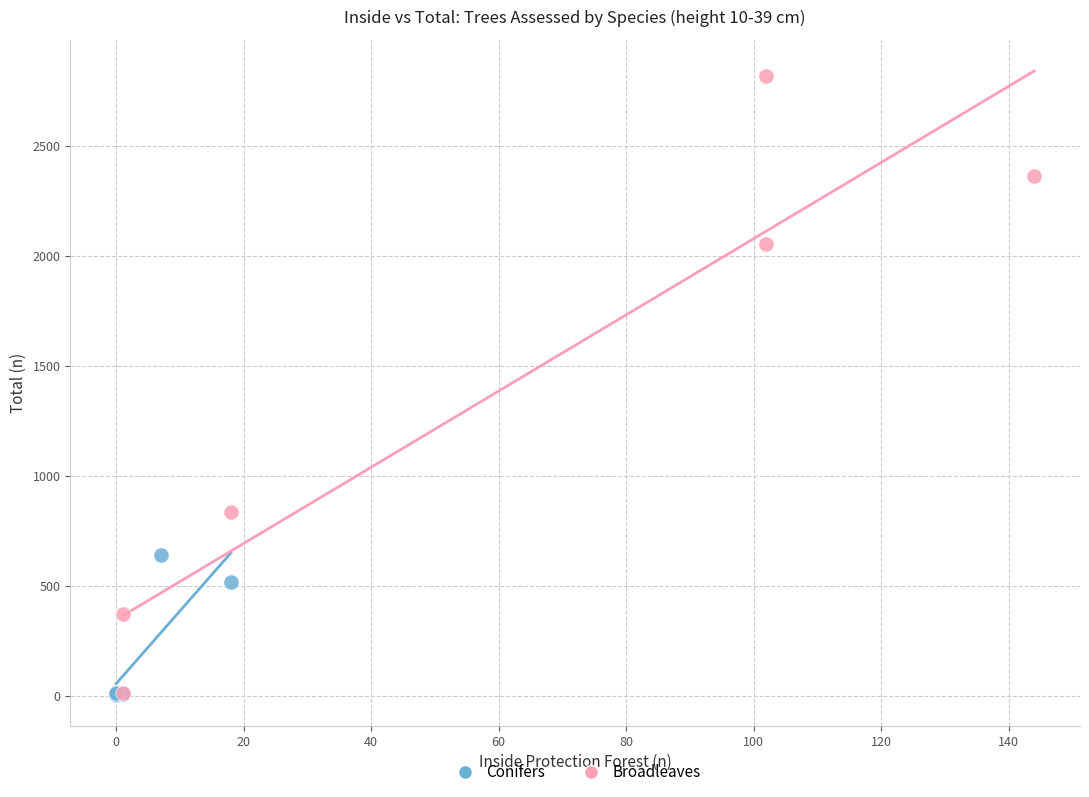

What are all the series names shown in the legend?

Conifers, Broadleaves